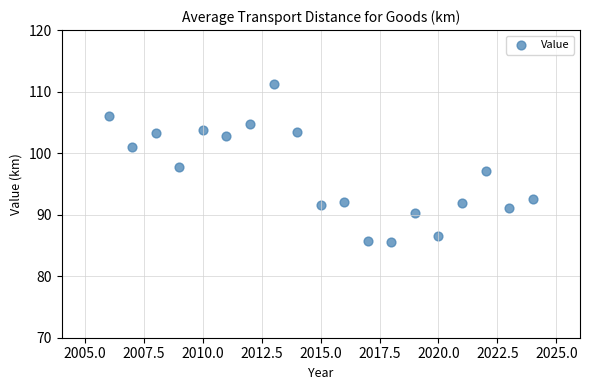

What is the range of X values (max minus min)?

18.0